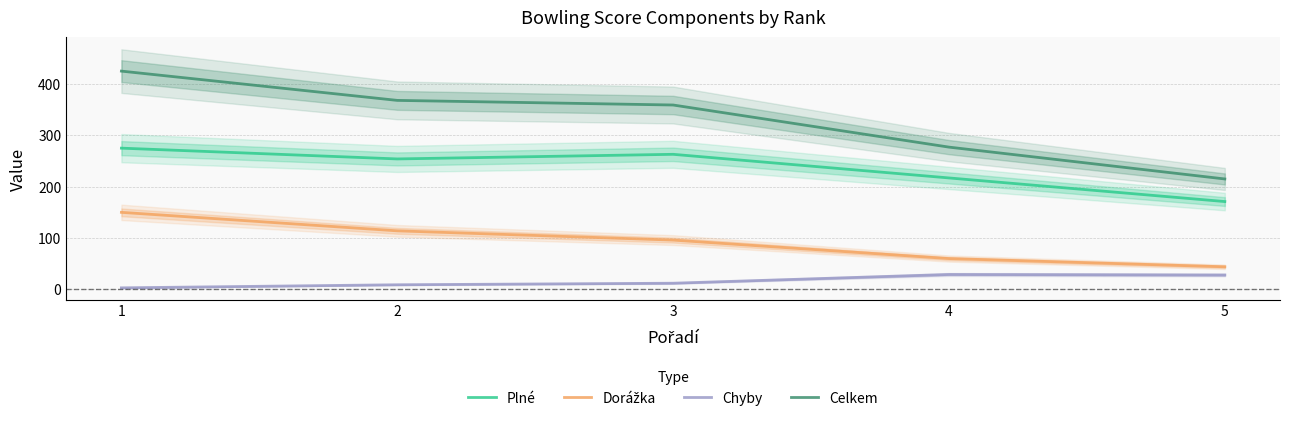

Which label corresponds to the smallest value in the chart?

1